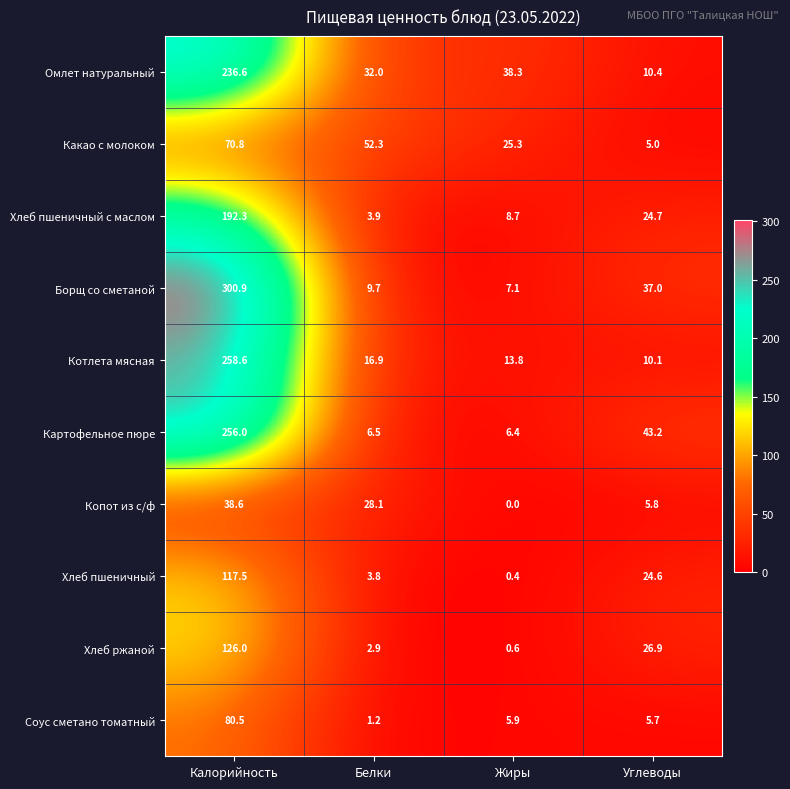

What is the difference between the Копот из с/ф values at Углеводы and Белки?

22.3